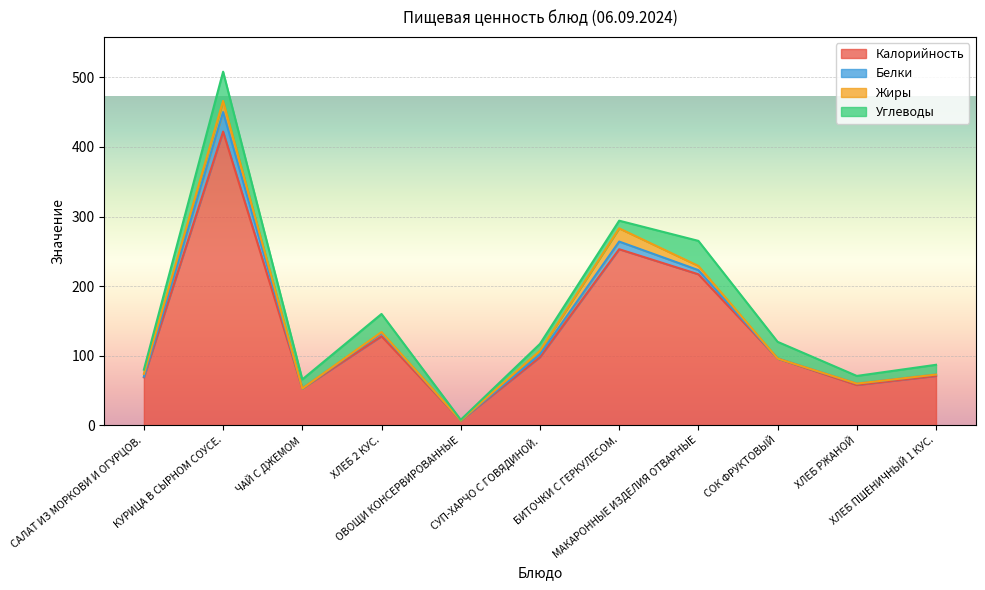

Between СУП-ХАРЧО С ГОВЯДИНОЙ. and МАКАРОННЫЕ ИЗДЕЛИЯ ОТВАРНЫЕ, which series saw the biggest shift?

Калорийность